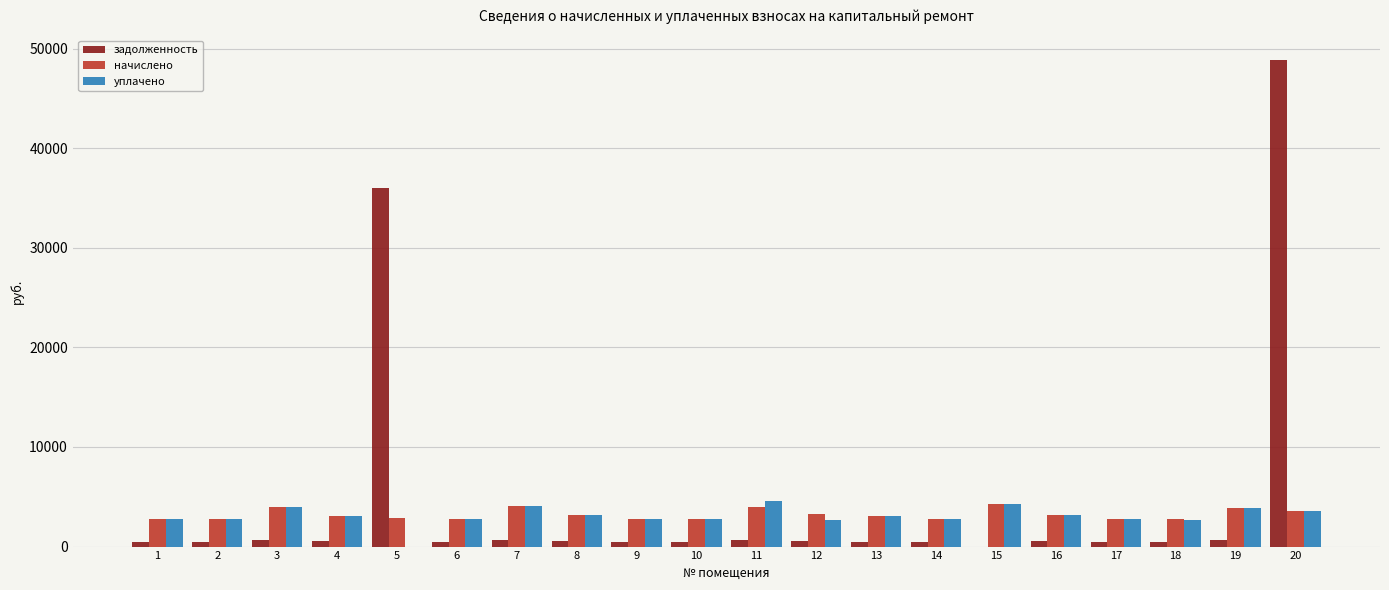

What is the spread (max minus min) of values at 11?

3938.6